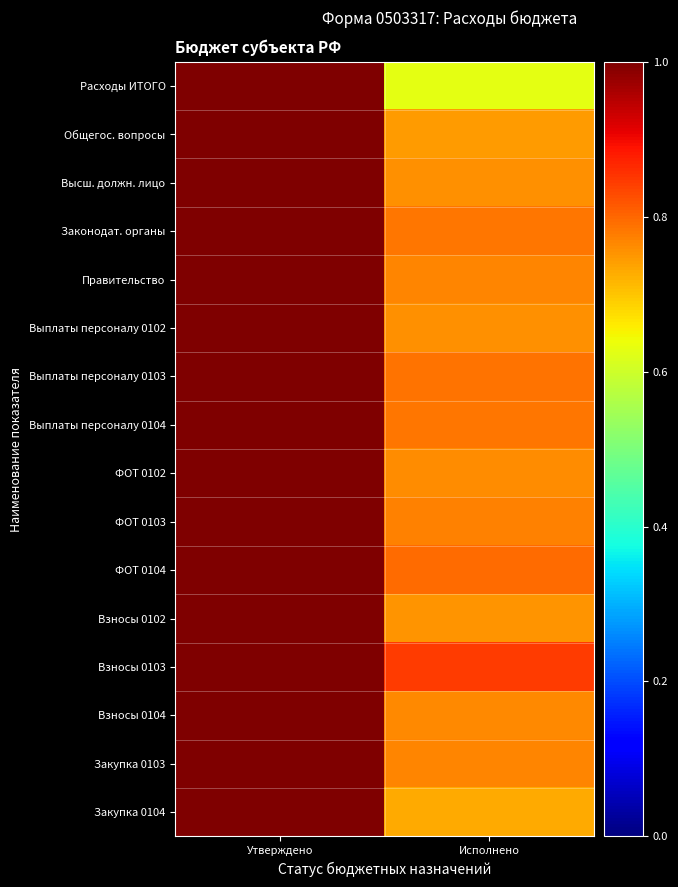

Reading left to right, what are all the values shown in this chart?

Расходы ИТОГО: Утверждено=1.0	Исполнено=0.6
Общегос. вопросы: Утверждено=1.0	Исполнено=0.7
Высш. должн. лицо: Утверждено=1.0	Исполнено=0.8
Законодат. органы: Утверждено=1.0	Исполнено=0.8
Правительство: Утверждено=1.0	Исполнено=0.8
Выплаты персоналу 0102: Утверждено=1.0	Исполнено=0.8
Выплаты персоналу 0103: Утверждено=1.0	Исполнено=0.8
Выплаты персоналу 0104: Утверждено=1.0	Исполнено=0.8
ФОТ 0102: Утверждено=1.0	Исполнено=0.8
ФОТ 0103: Утверждено=1.0	Исполнено=0.8
ФОТ 0104: Утверждено=1.0	Исполнено=0.8
Взносы 0102: Утверждено=1.0	Исполнено=0.8
Взносы 0103: Утверждено=1.0	Исполнено=0.8
Взносы 0104: Утверждено=1.0	Исполнено=0.8
Закупка 0103: Утверждено=1.0	Исполнено=0.8
Закупка 0104: Утверждено=1.0	Исполнено=0.7